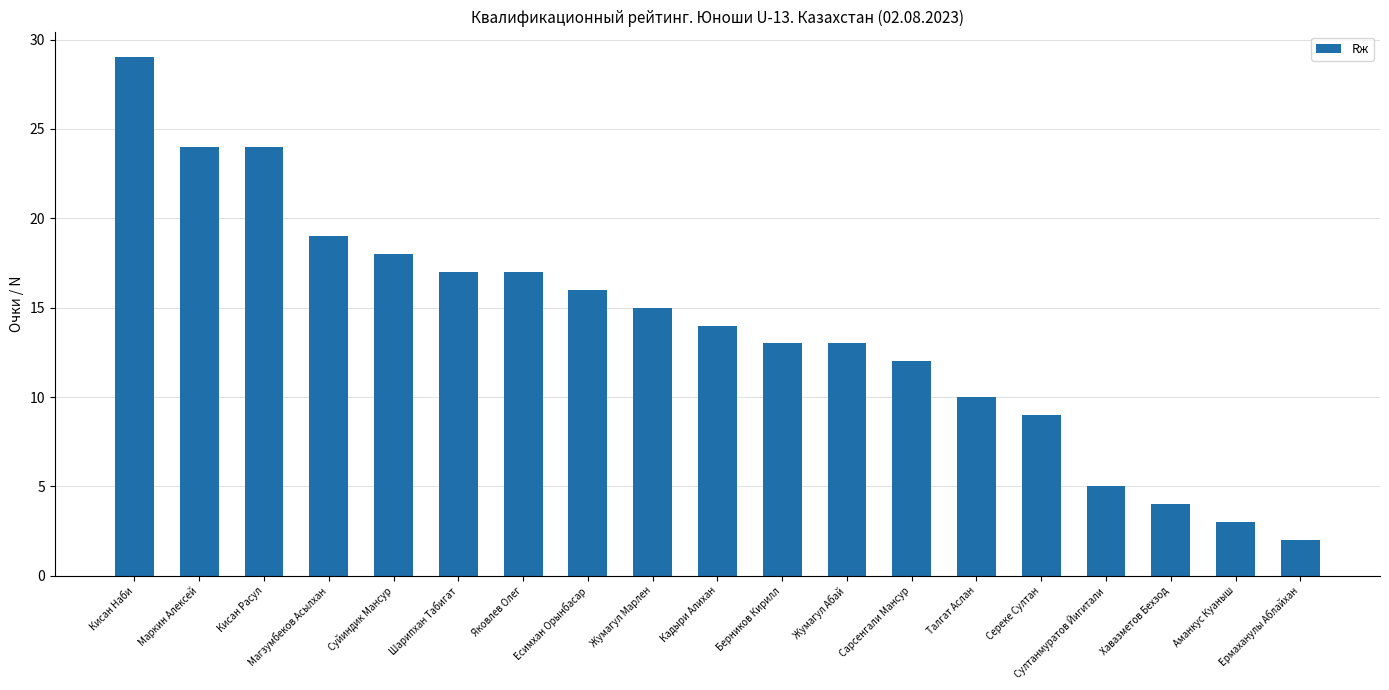

What position from the left is Талгат Аслан?

14